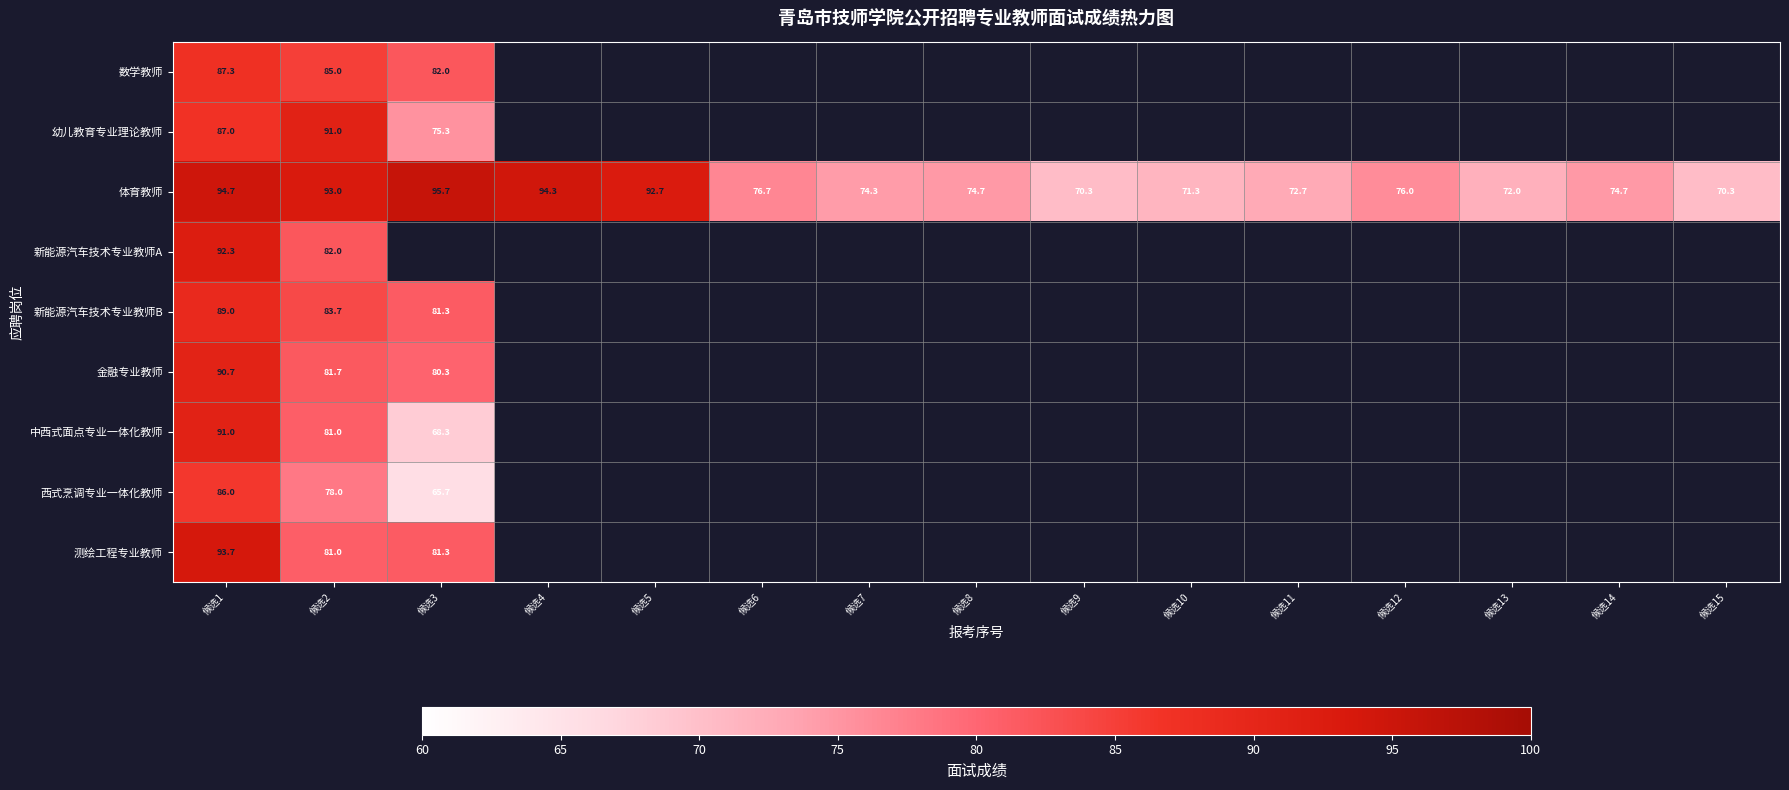

Rank the series at 候选1 from lowest to highest value.

西式烹调专业一体化教师, 幼儿教育专业理论教师, 数学教师, 新能源汽车技术专业教师B, 金融专业教师, 中西式面点专业一体化教师, 新能源汽车技术专业教师A, 测绘工程专业教师, 体育教师